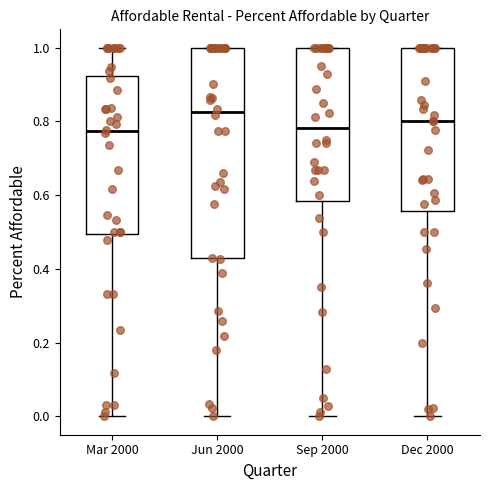

Which box is the tallest, from its lower edge to its upper edge?

Jun 2000